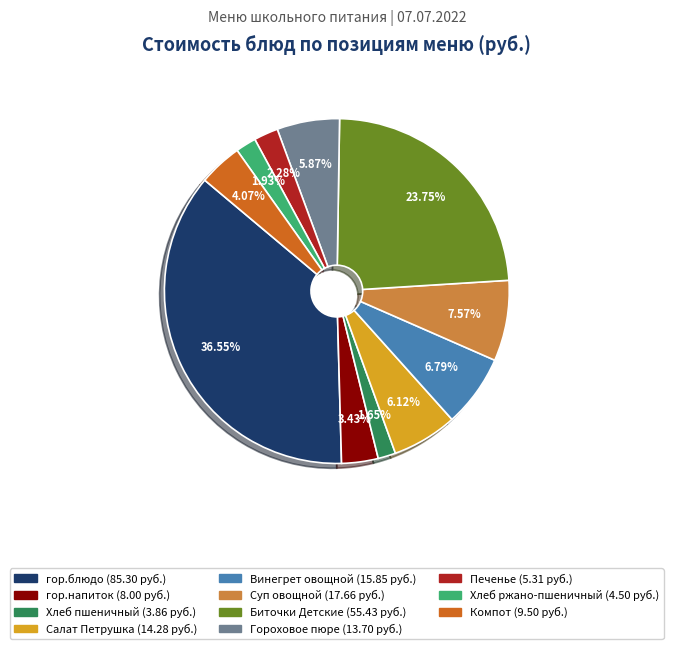

What is the ratio of the value at Биточки Детские to the value at Суп овощной?

3.1